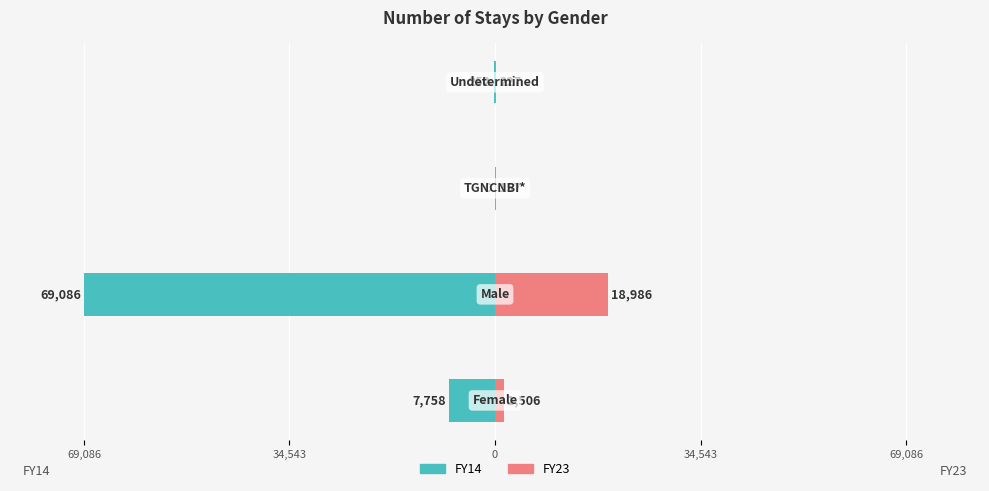

At how many categories does at least one series exceed -34877?

4